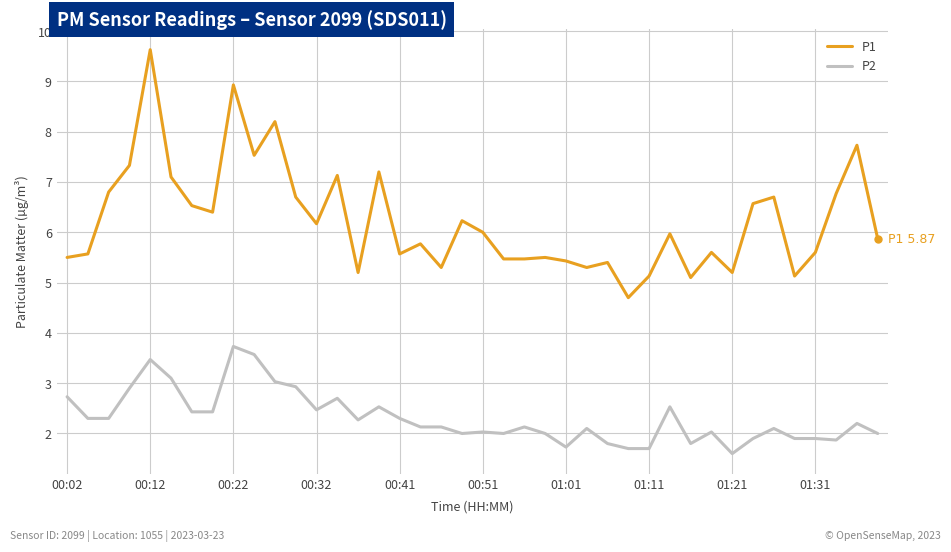

What is the minimum value for P1?

4.7